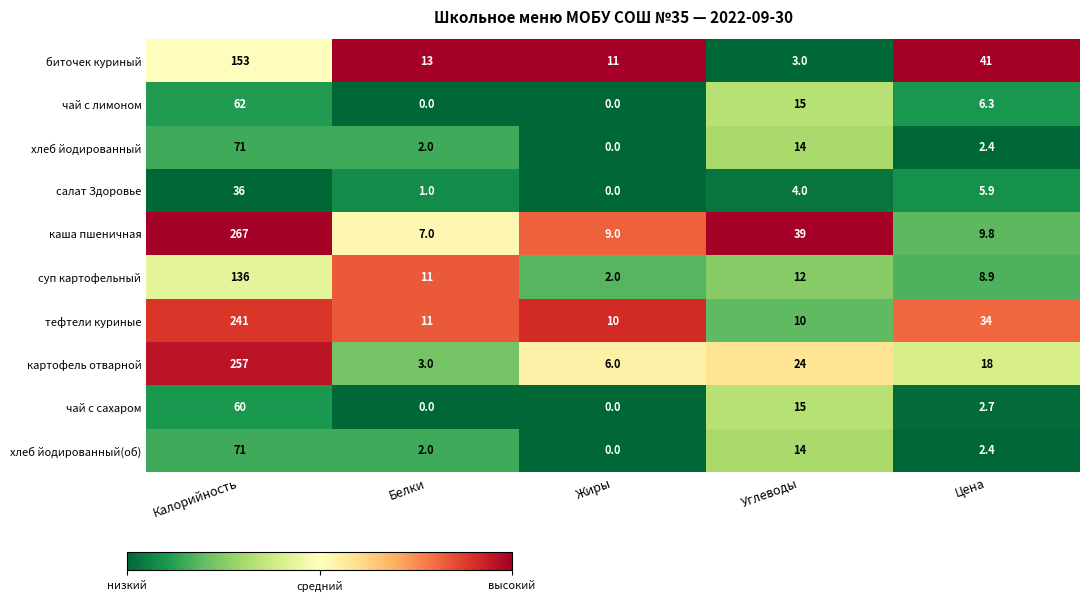

Which category has the highest value in the хлеб йодированный series?

Калорийность